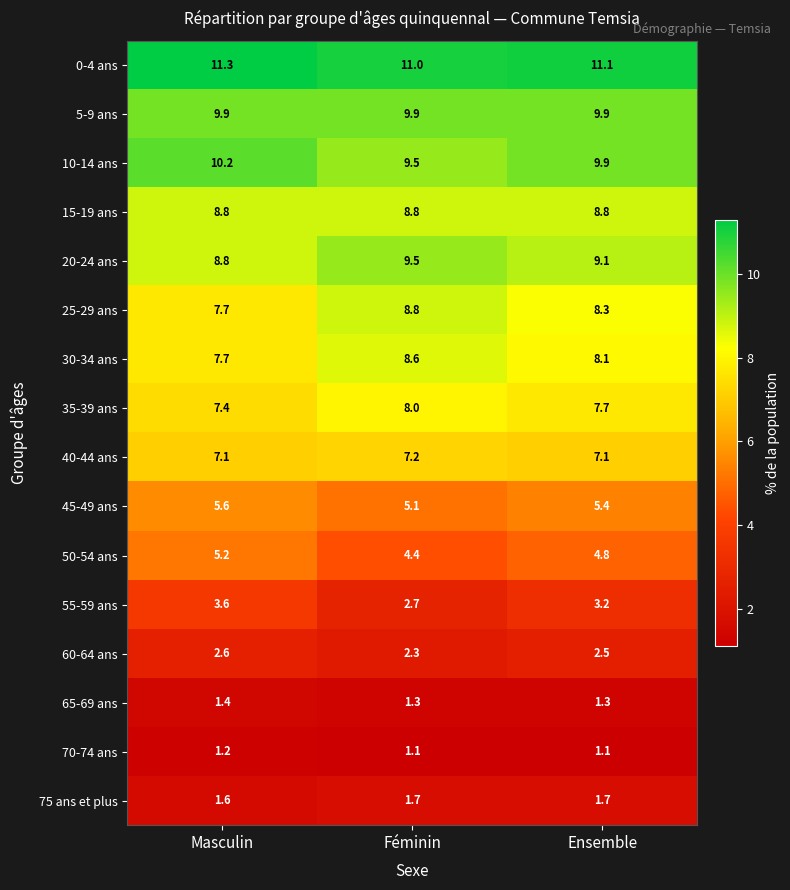

At which label is 0-4 ans closest to 11?

Féminin